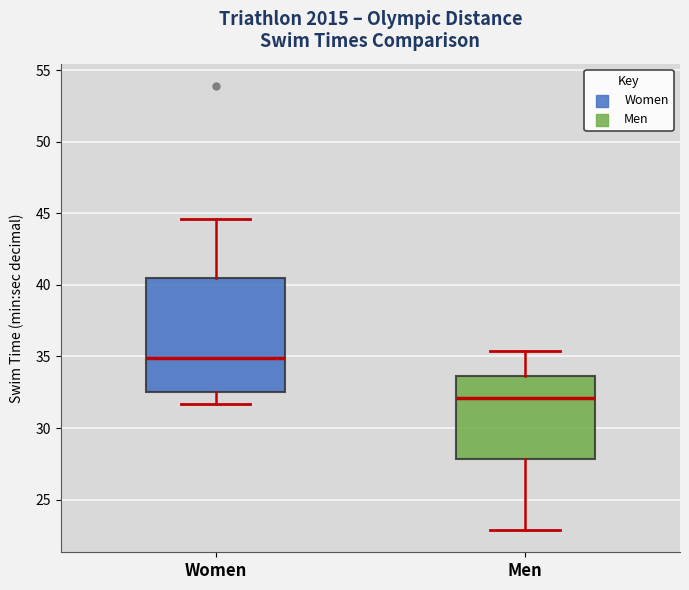

Which box's median line is the highest?

Women